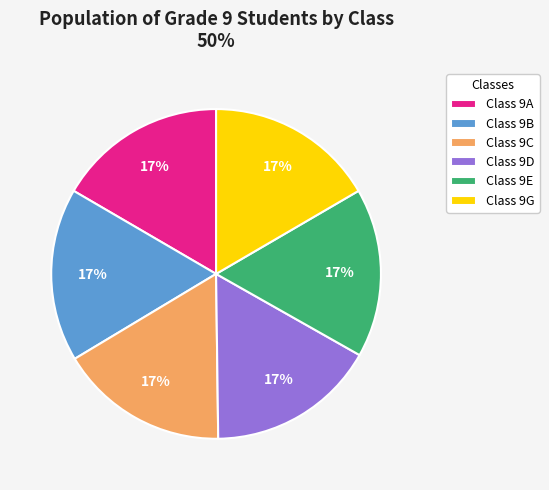

Does Class 9G represent more than half of the total?

No